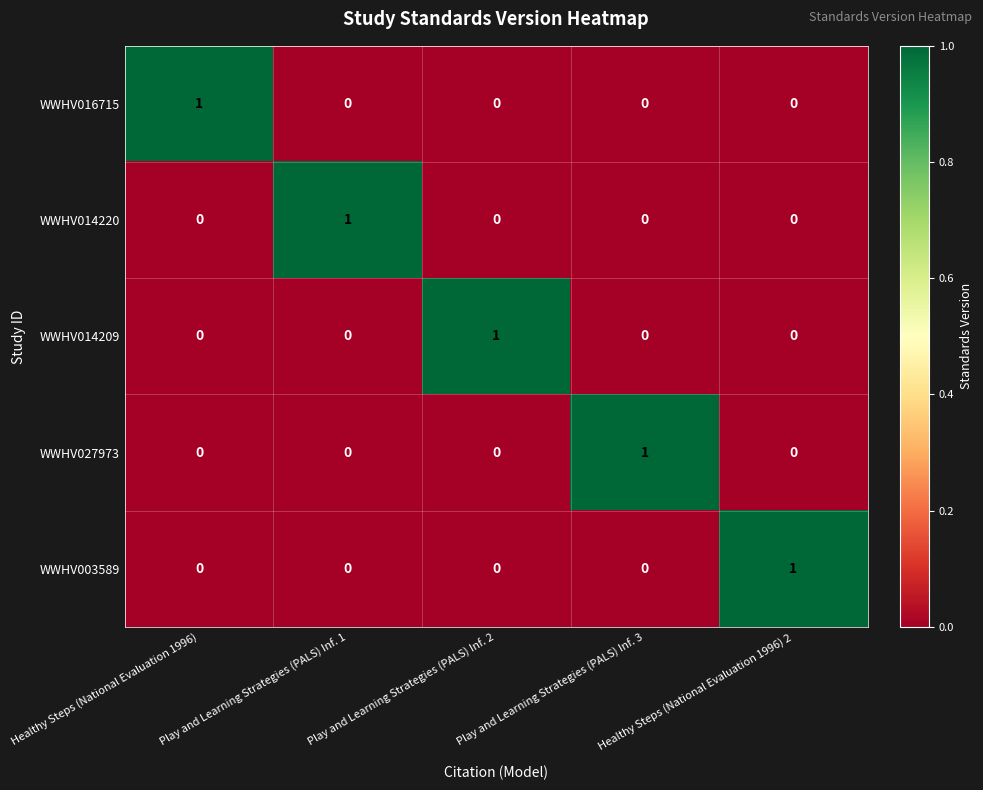

What is the total value across all series at Healthy Steps (National Evaluation 1996)?

1